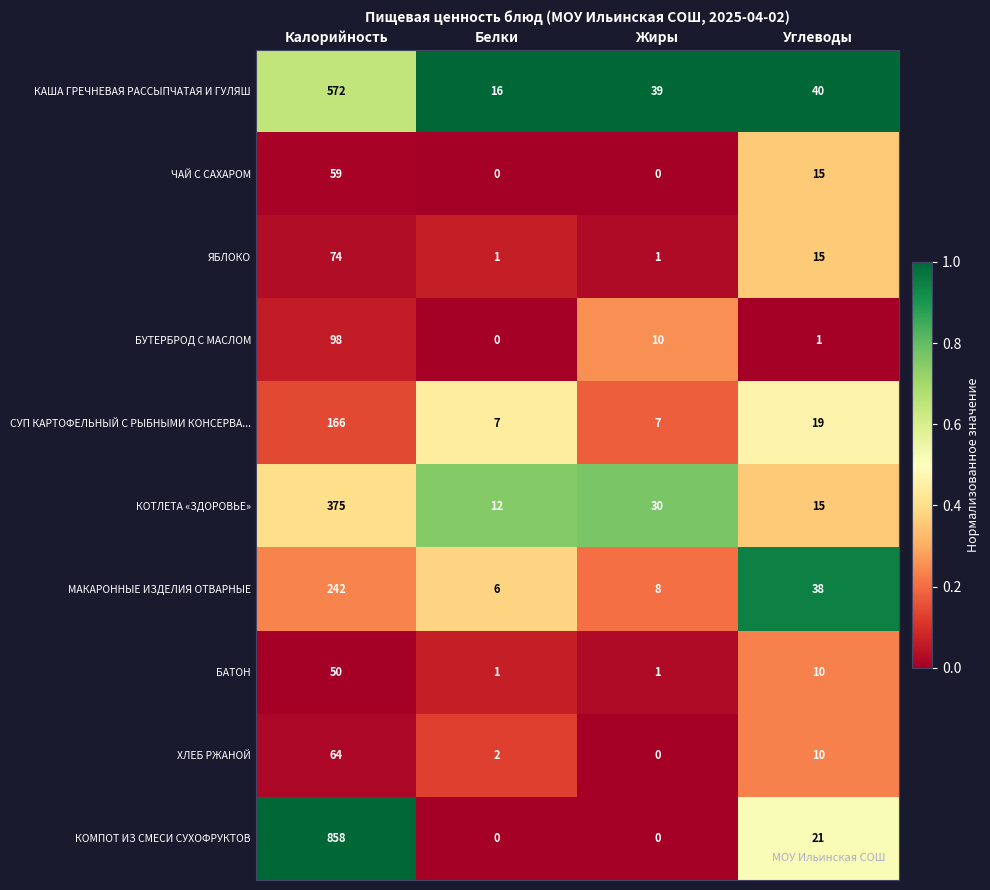

What is the minimum value for СУП КАРТОФЕЛЬНЫЙ С РЫБНЫМИ КОНСЕРВА...?

7